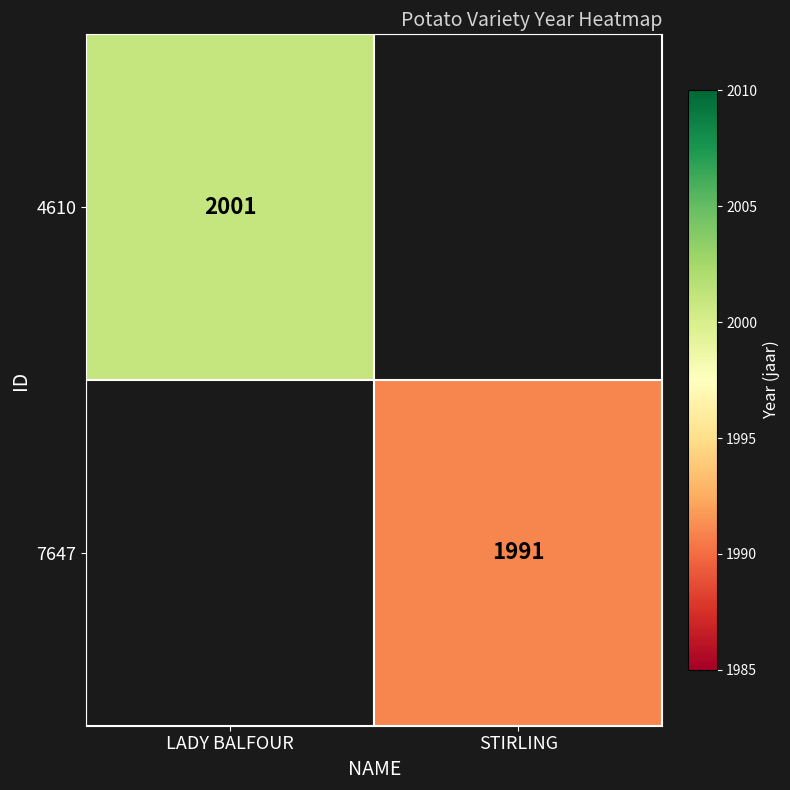

What is the greatest value displayed?

2001.0